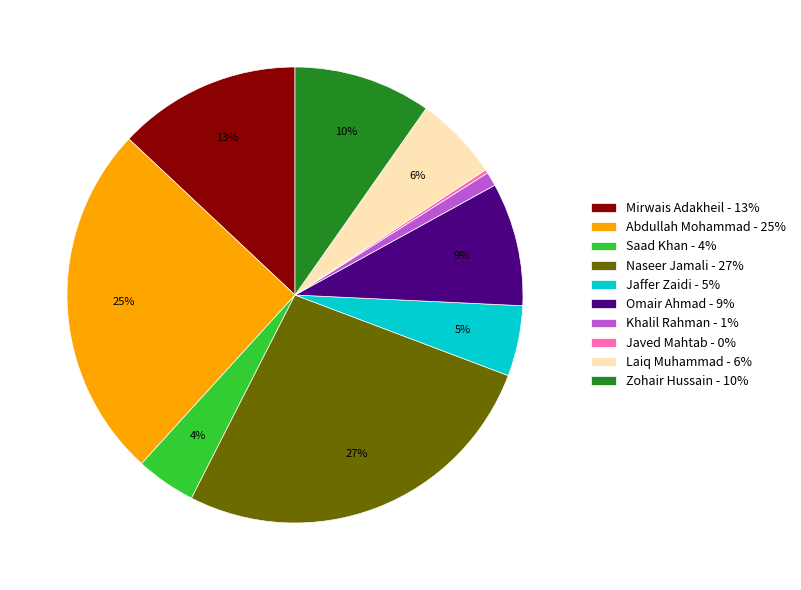

The Abdullah Mohammad - 25% slice represents 25% of the pie. True or false?

True